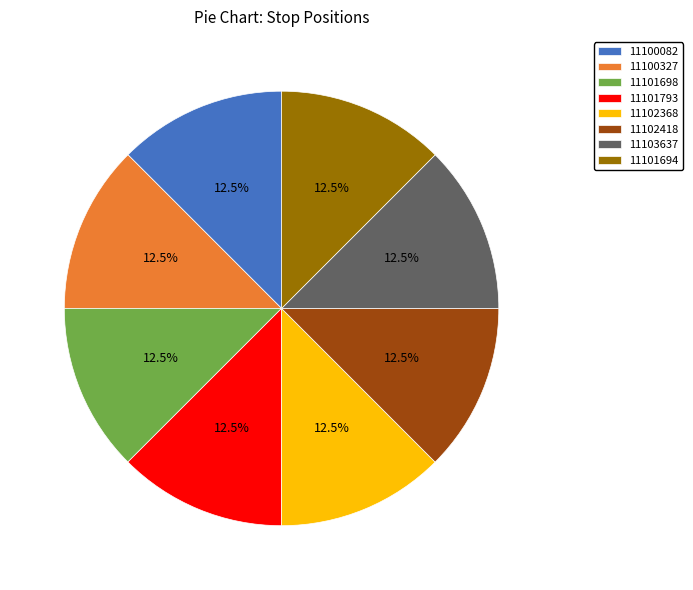

What is the total percentage of 11100082 and 11102368?

25.0%